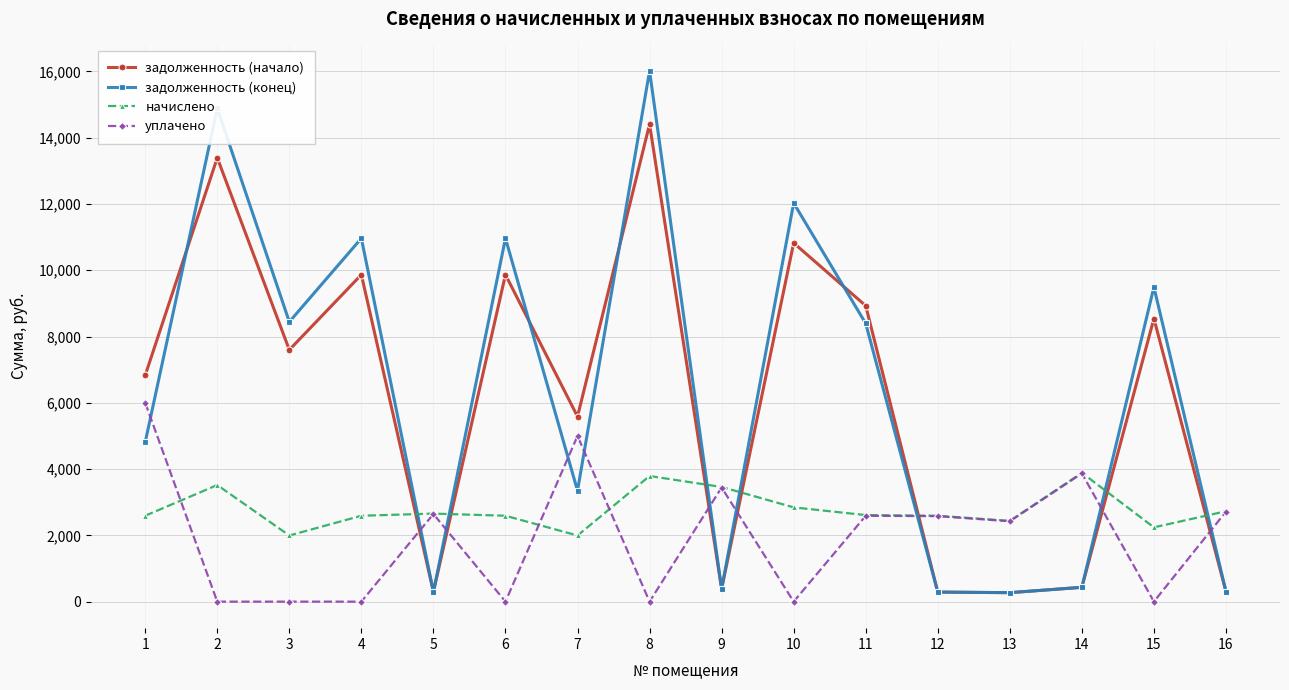

What is the difference between the уплачено values at 7 and 5?

2355.5